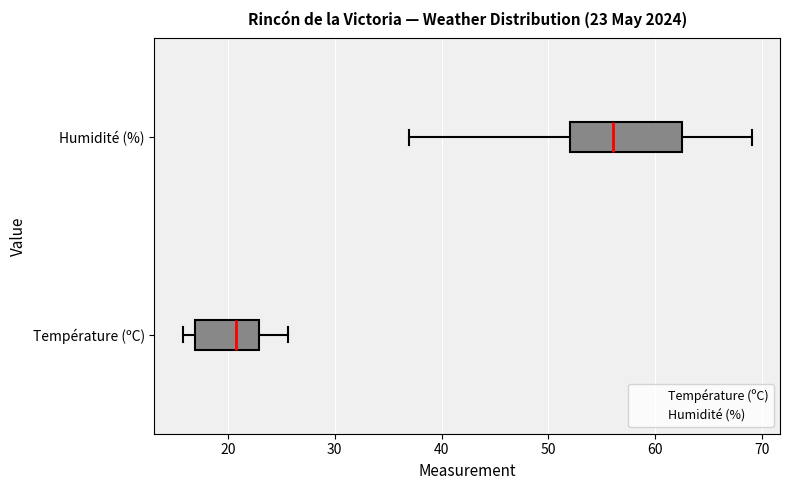

Which box's median line is the furthest to the left?

Température (ºC)